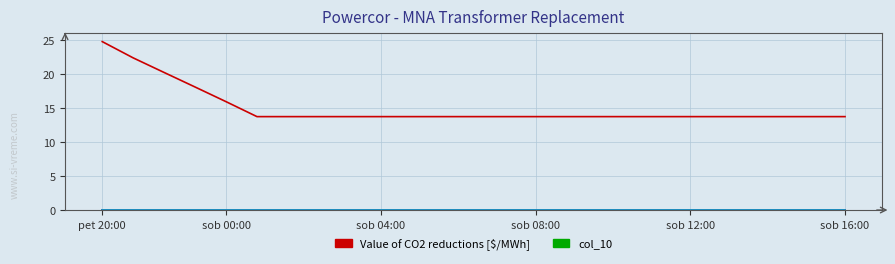

Does the chart have visible grid lines?

Yes